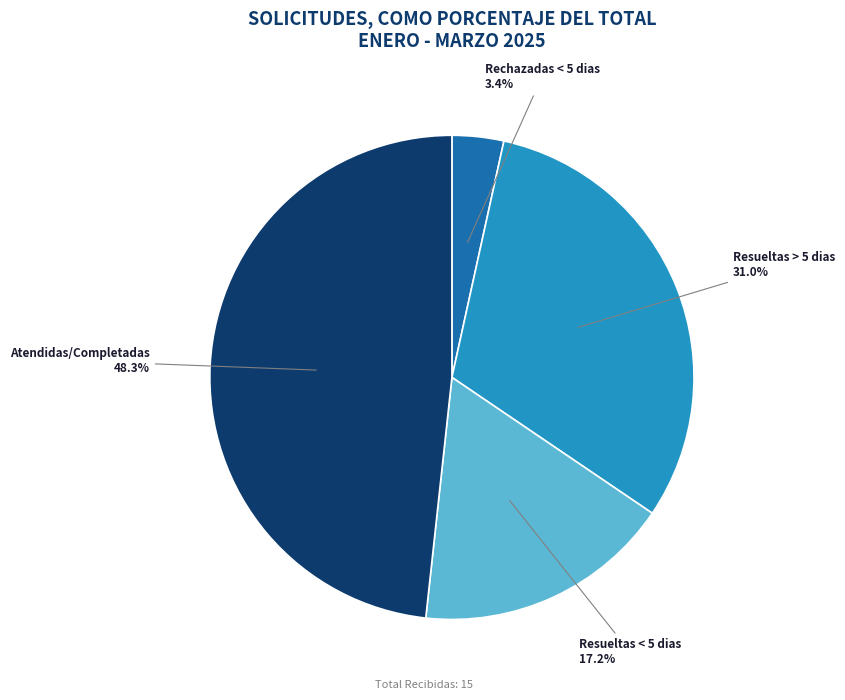

Is there a majority slice in this chart?

No